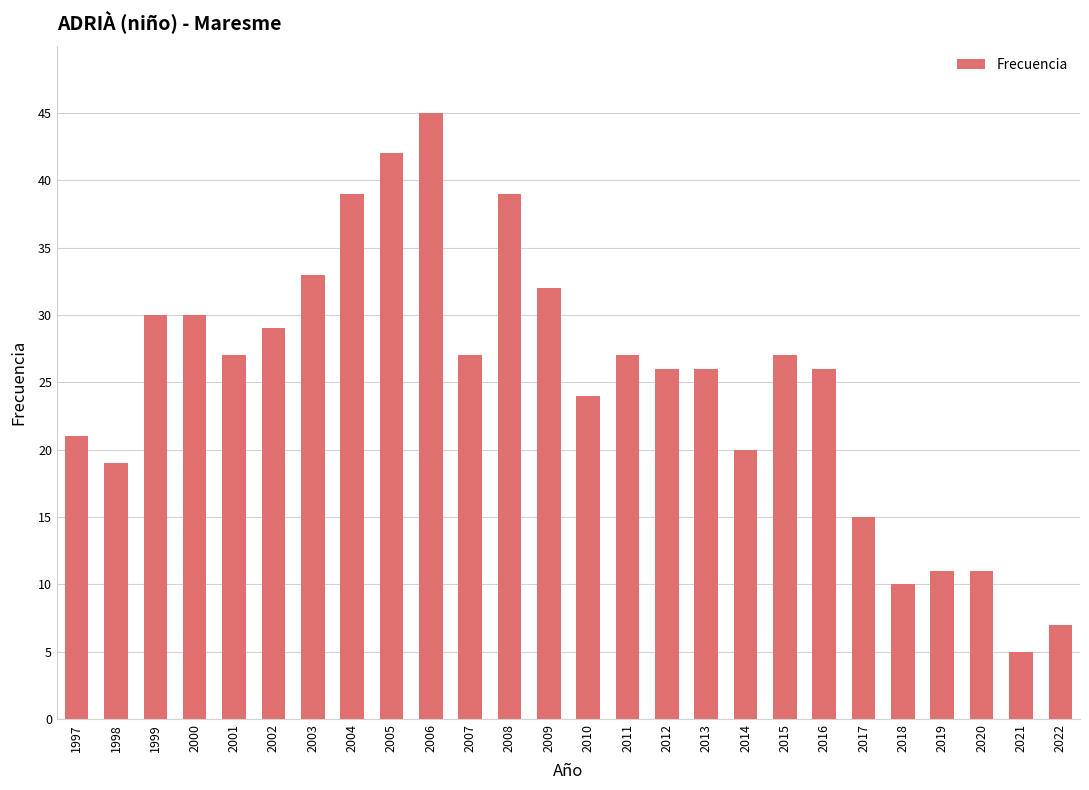

The value at 2001 is 27. True or false?

True